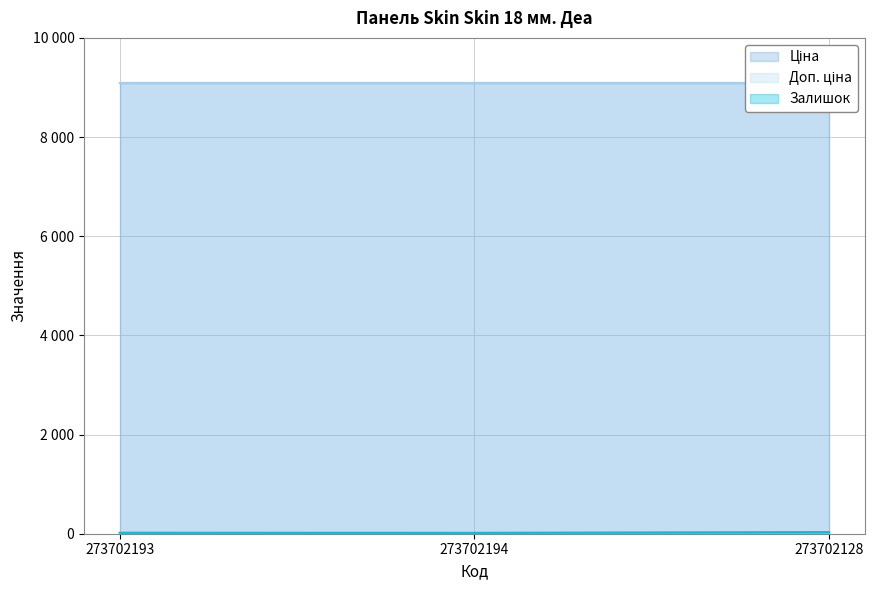

What is the maximum value shown in the chart?

9092.0